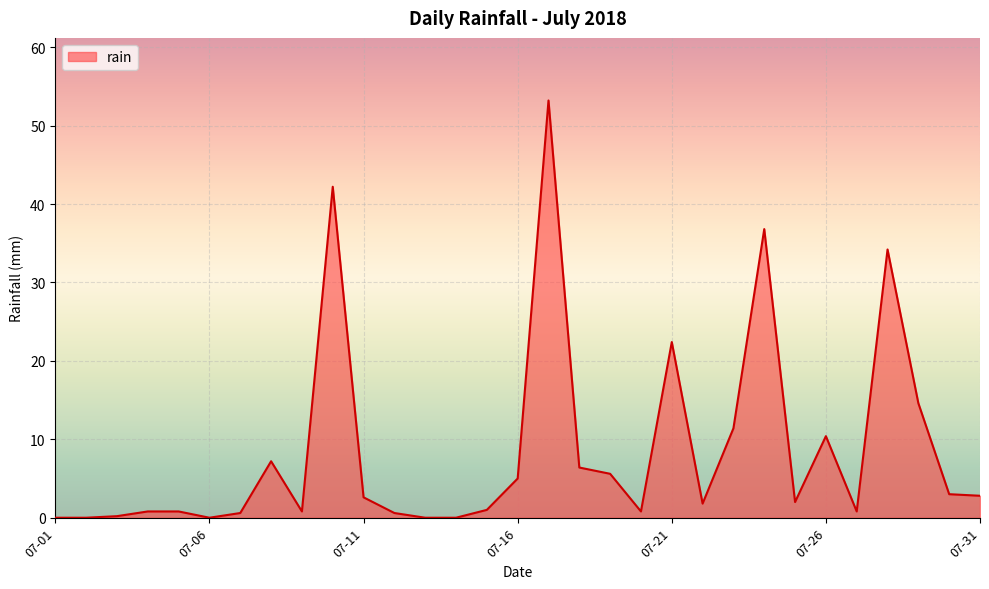

What is the difference between the maximum and minimum values?

53.2